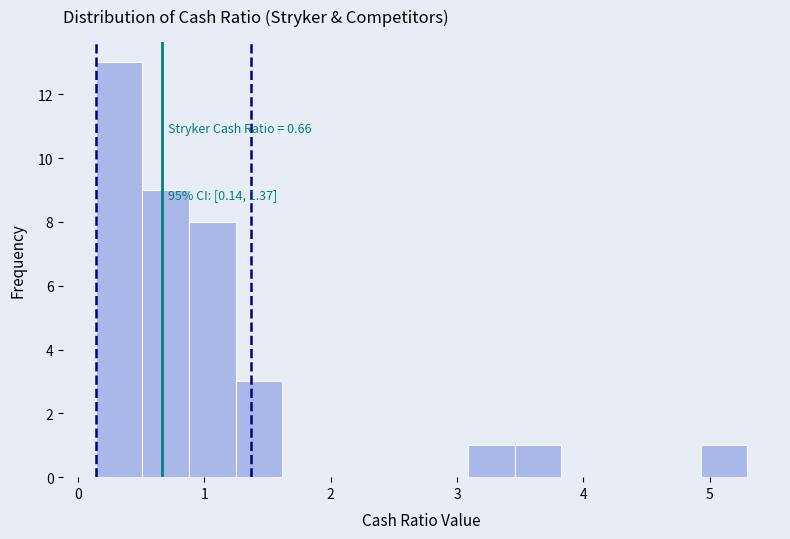

Read against the x-axis, roughly where is the centre of the tallest bar?

0.3